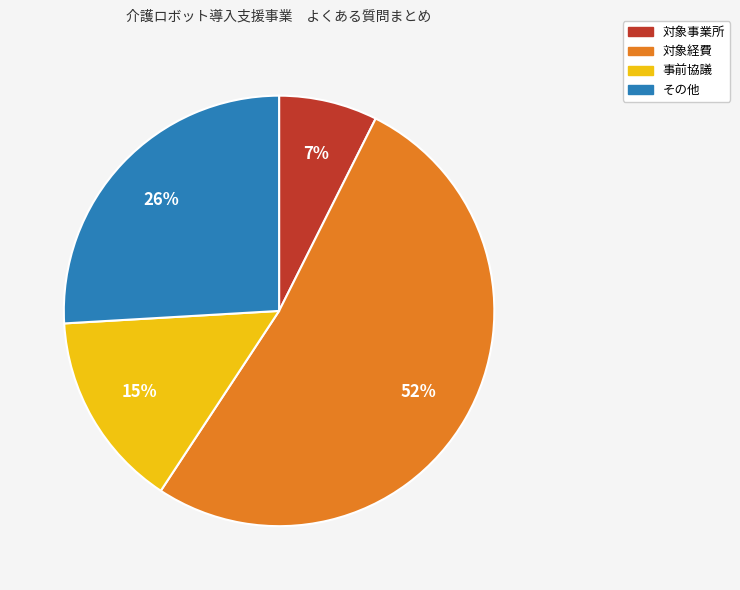

What is the smallest slice in the pie chart?

対象事業所